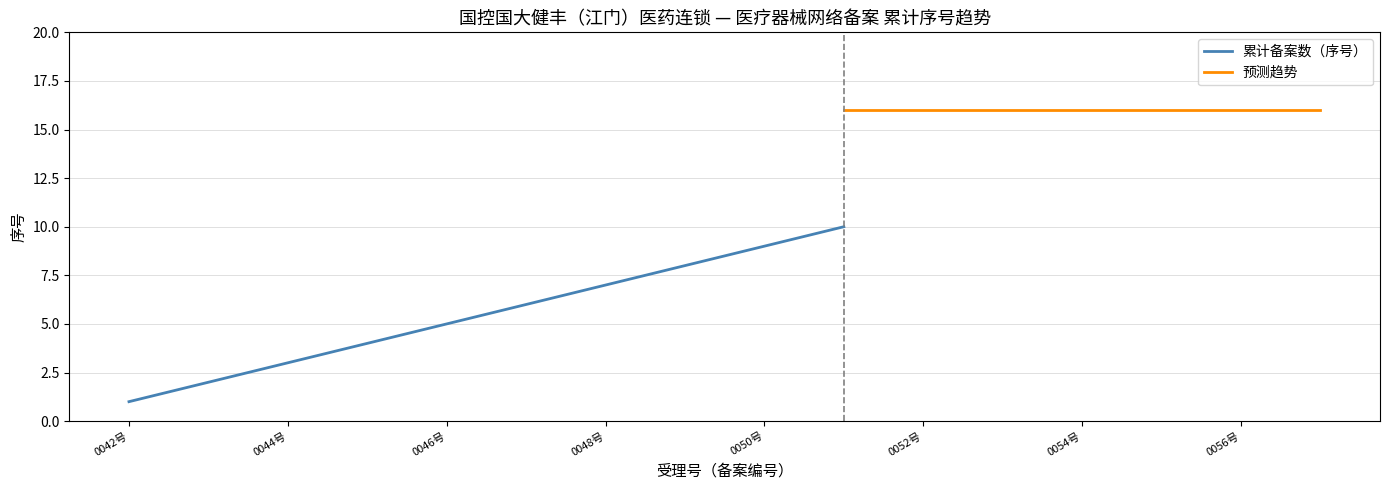

True or false: 累计备案数（序号） and 预测趋势 cross at least once.

False